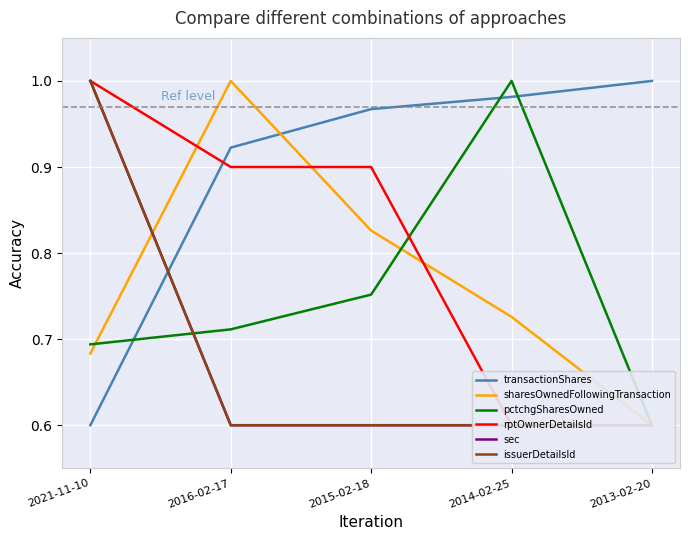

What is the spread (max minus min) of values at 2015-02-18?

0.4